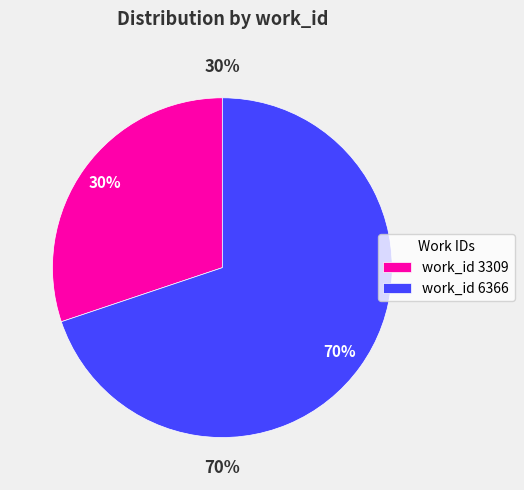

To the nearest percent, what percentage of the pie is 3309?

30%